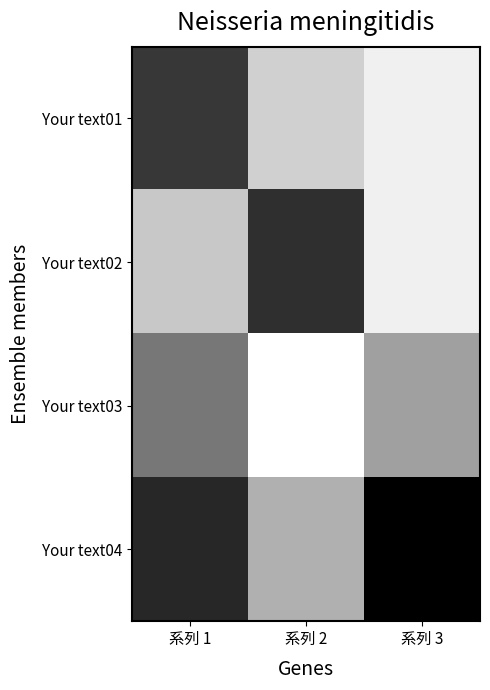

At which category is the sum across all series the highest?

系列 1